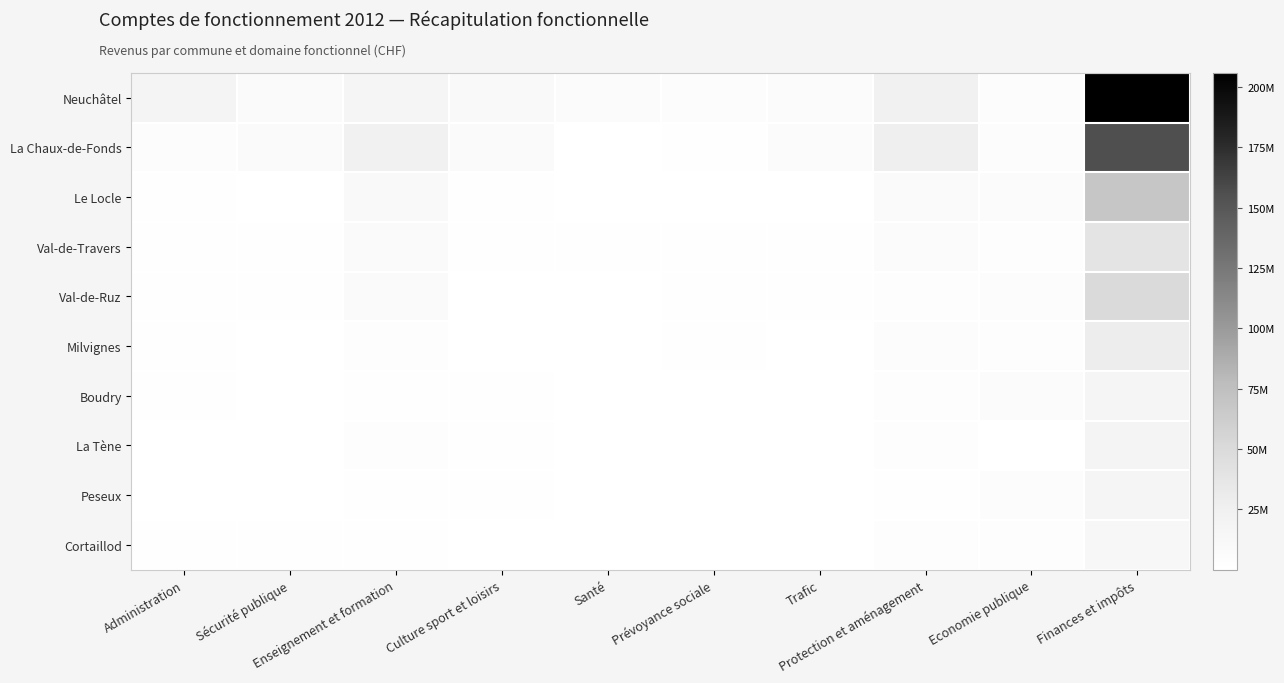

Reading left to right, transcribe all the data shown in this chart.

Neuchâtel: Administration=19003326	Sécurité publique=8135979	Enseignement et formation=16144026	Culture sport et loisirs=9718316	Santé=6107865	Prévoyance sociale=4812947	Trafic=5763486	Protection et aménagement=22734568	Economie publique=5401141	Finances et impôts=205793739
La Chaux-de-Fonds: Administration=5200011	Sécurité publique=8681797	Enseignement et formation=23436520	Culture sport et loisirs=7402409	Santé=145007	Prévoyance sociale=2082719	Trafic=5845452	Protection et aménagement=26867788	Economie publique=5618503	Finances et impôts=155522869
Le Locle: Administration=958872	Sécurité publique=733572	Enseignement et formation=8941726	Culture sport et loisirs=1625397	Santé=339637	Prévoyance sociale=414088	Trafic=385901	Protection et aménagement=8236833	Economie publique=6250469	Finances et impôts=68900839
Val-de-Travers: Administration=1044144	Sécurité publique=1608566	Enseignement et formation=8435416	Culture sport et loisirs=1065410	Santé=1686030	Prévoyance sociale=2177713	Trafic=891364	Protection et aménagement=5628119	Economie publique=3113263	Finances et impôts=38806882
Val-de-Ruz: Administration=1571587	Sécurité publique=1519427	Enseignement et formation=8127157	Culture sport et loisirs=207181	Santé=1067	Prévoyance sociale=804910	Trafic=857586	Protection et aménagement=2712693	Economie publique=4532930	Finances et impôts=50457426
Milvignes: Administration=981405	Sécurité publique=408383	Enseignement et formation=3173712	Culture sport et loisirs=587014	Santé=5671	Prévoyance sociale=1622528	Trafic=453896	Protection et aménagement=4266259	Economie publique=3044450	Finances et impôts=29475063
Boudry: Administration=993610	Sécurité publique=477305	Enseignement et formation=2034077	Culture sport et loisirs=1662679	Santé=789	Prévoyance sociale=378054	Trafic=212622	Protection et aménagement=2769305	Economie publique=6521818	Finances et impôts=16105634
La Tène: Administration=521654	Sécurité publique=234265	Enseignement et formation=3460640	Culture sport et loisirs=824313	Santé=469	Prévoyance sociale=142405	Trafic=475932	Protection et aménagement=3791024	Economie publique=769643	Finances et impôts=18882228
Peseux: Administration=654953	Sécurité publique=280475	Enseignement et formation=1748172	Culture sport et loisirs=820074	Santé=320	Prévoyance sociale=380076	Trafic=409897	Protection et aménagement=2256853	Economie publique=5365184	Finances et impôts=16920552
Cortaillod: Administration=1062513	Sécurité publique=1065793	Enseignement et formation=1310725	Culture sport et loisirs=379186	Santé=318	Prévoyance sociale=14750	Trafic=468026	Protection et aménagement=2764104	Economie publique=3322135	Finances et impôts=13999137